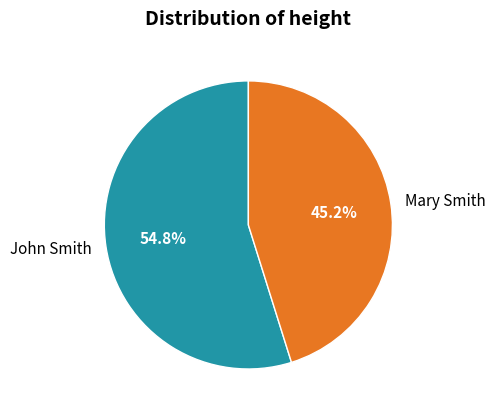

True or false: Mary Smith accounts for 45% of the total.

True